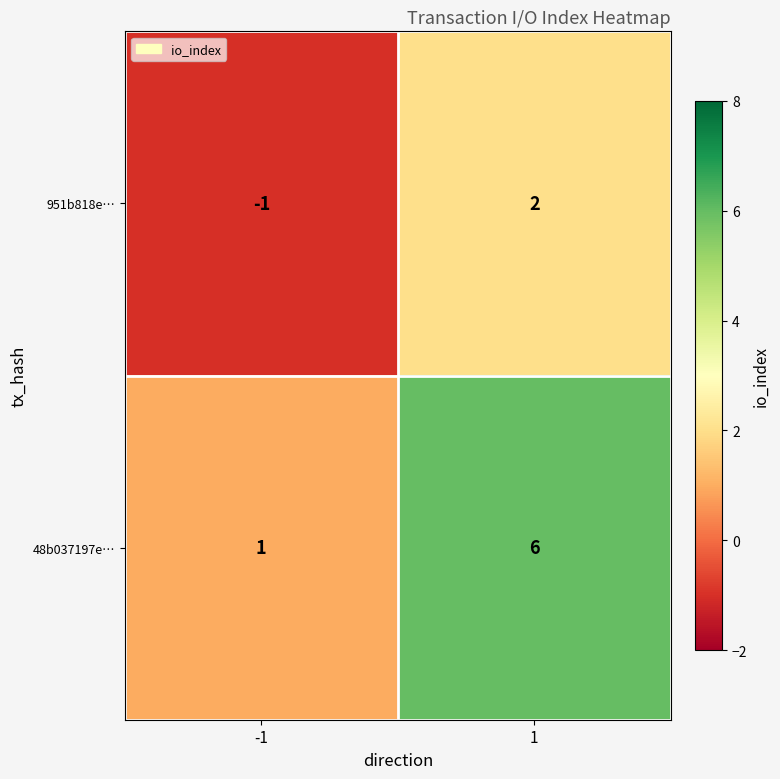

Reading left to right, transcribe all the data shown in this chart.

951b818e…: -1=-1	1=2
48b037197e…: -1=1	1=6